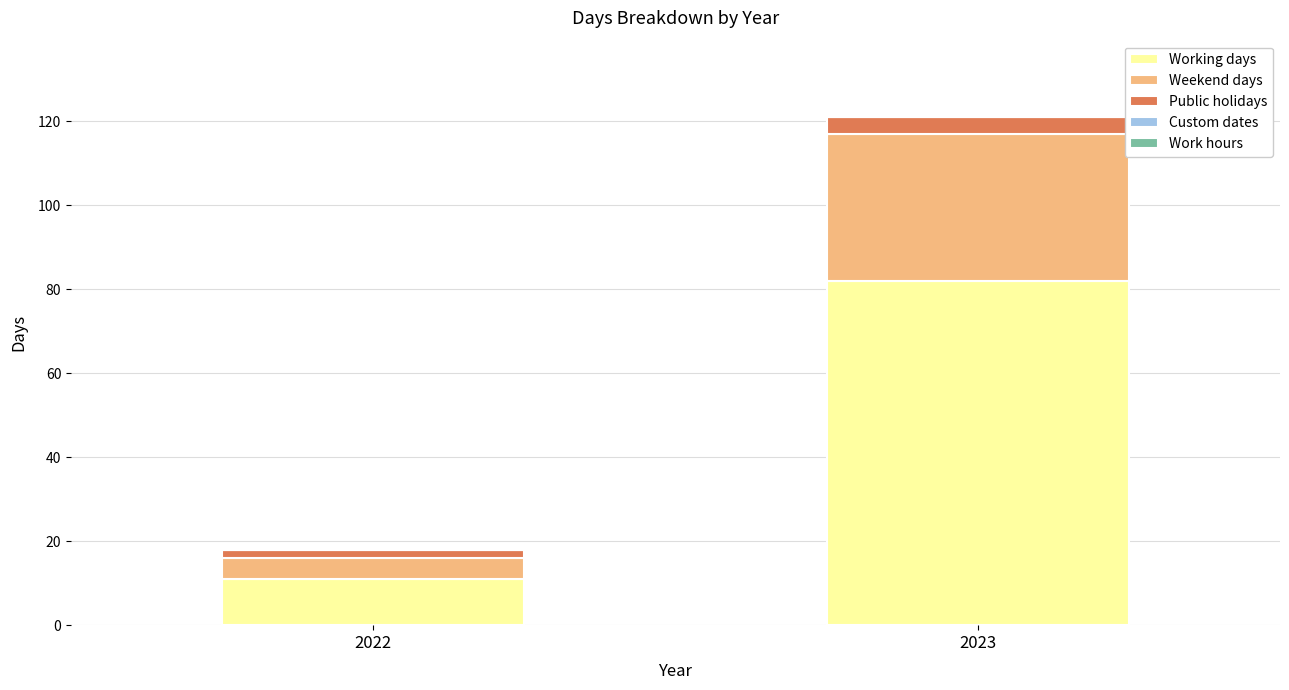

Where is Working days nearest to the value 46?

2022